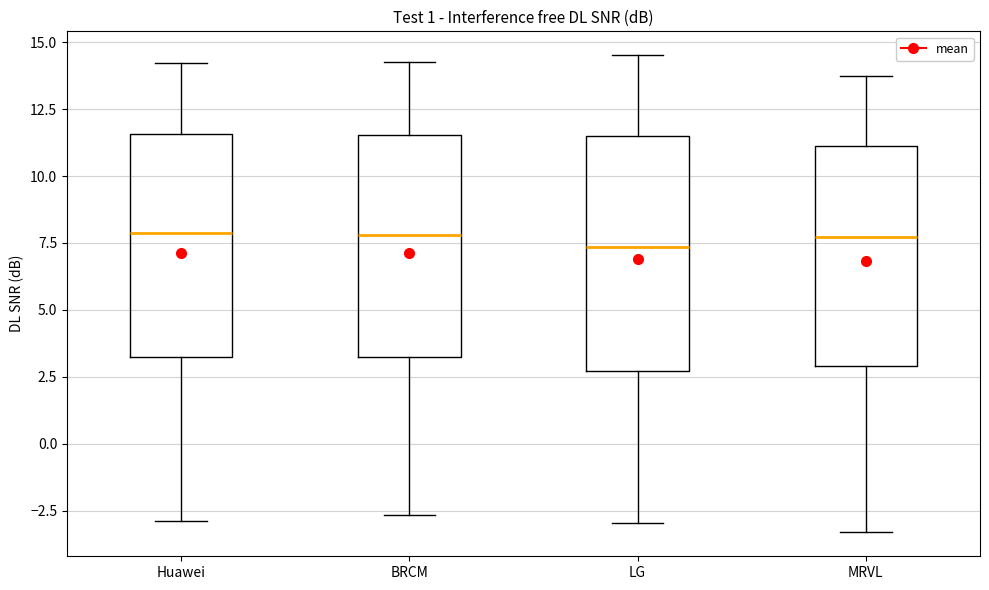

Reading left to right, read every box against the y-axis: the position of its median line, the range the box covers, and the ends of its whiskers. The values are not printed on the chart, so give them approximately, as read against the axis.

Huawei: median 8.0, box 3.5 to 11.5, whiskers -3.0 to 14.0
BRCM: median 8.0, box 3.0 to 11.5, whiskers -2.5 to 14.0
LG: median 7.5, box 2.5 to 11.5, whiskers -3.0 to 14.5
MRVL: median 7.5, box 3.0 to 11.0, whiskers -3.5 to 13.5